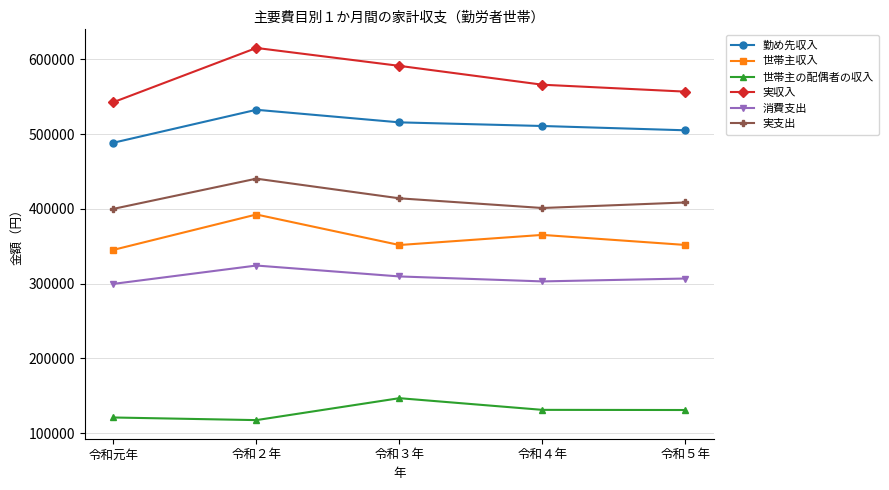

Is this an area chart (filled region under the line)?

No